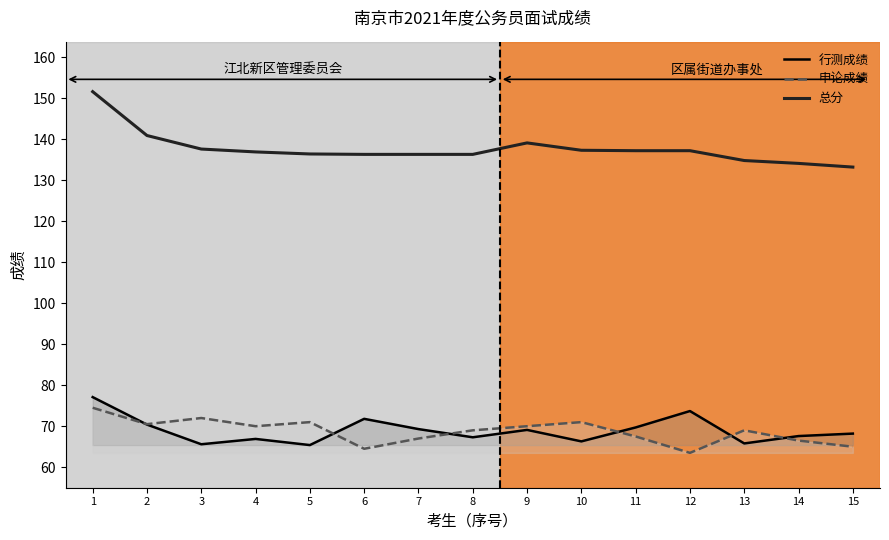

What is the maximum value for 行测成绩?

77.1